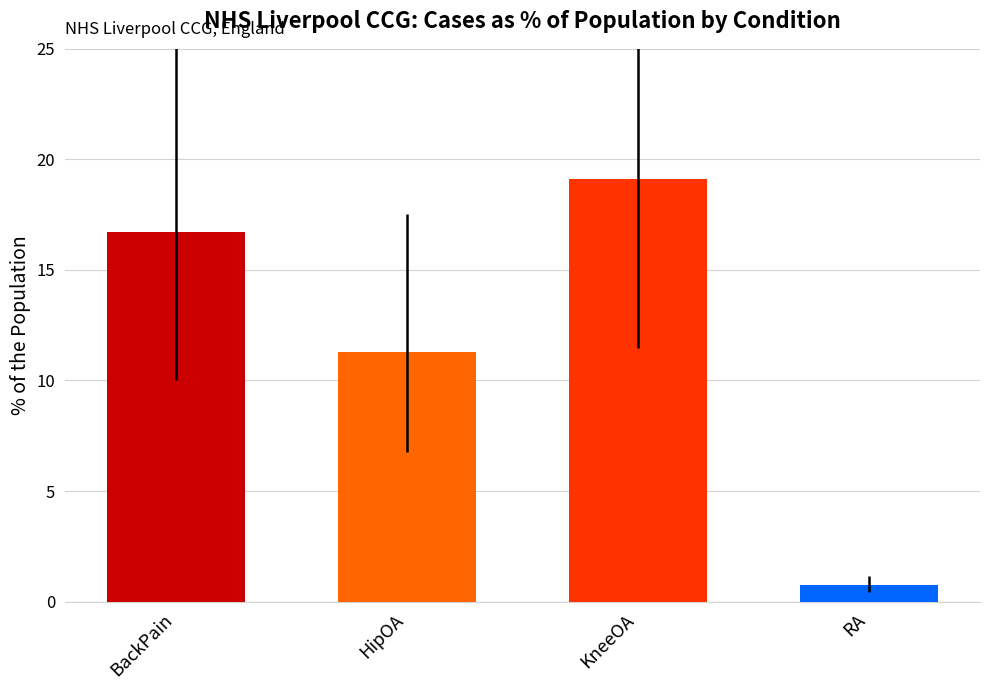

What is the sum of all values?

47.9